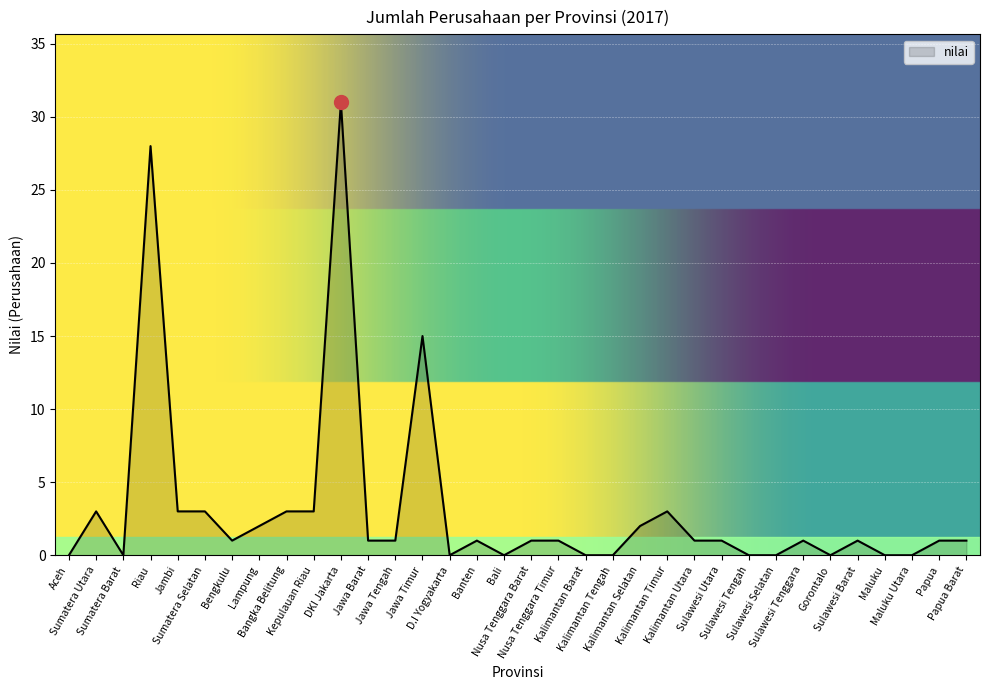

What is the maximum value shown in the chart?

31